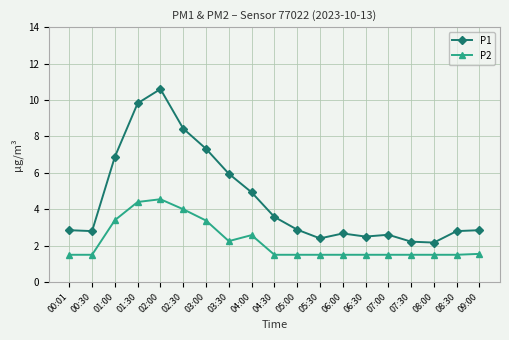

The P2 series shows 5.8 at 03:00. True or false?

False